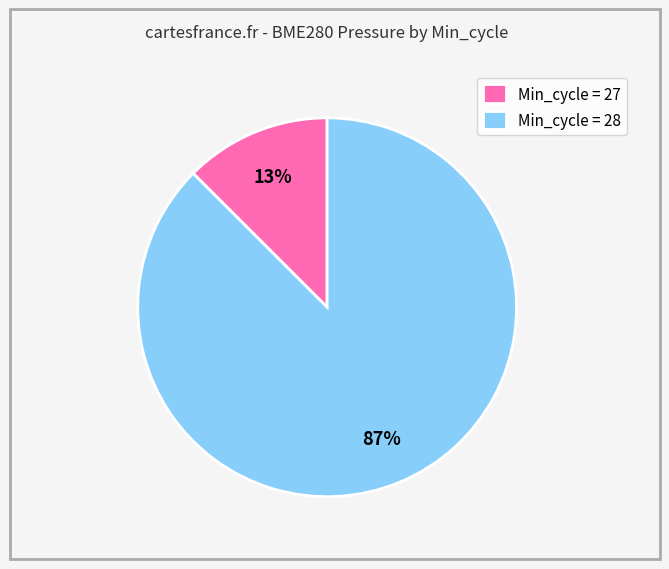

What percentage is the Min_cycle = 28 slice, to the nearest percent?

87%